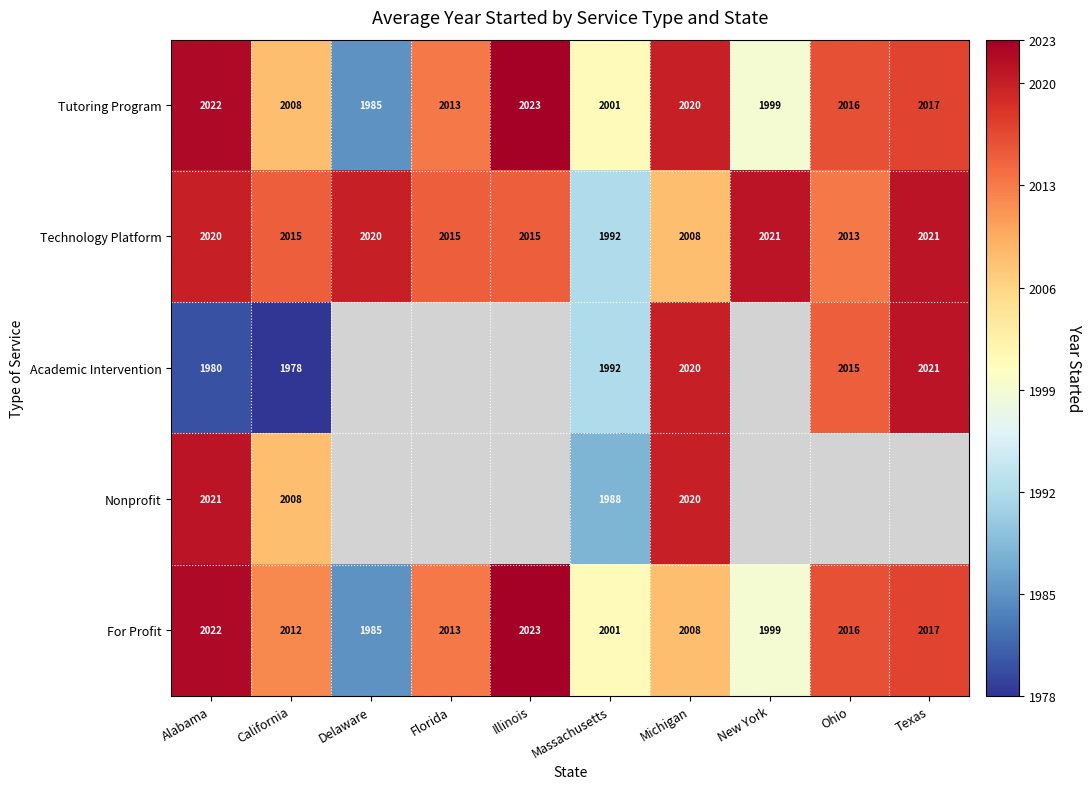

Rank the categories by Tutoring Program value from highest to lowest.

Illinois, Alabama, Michigan, Texas, Ohio, Florida, California, Massachusetts, New York, Delaware